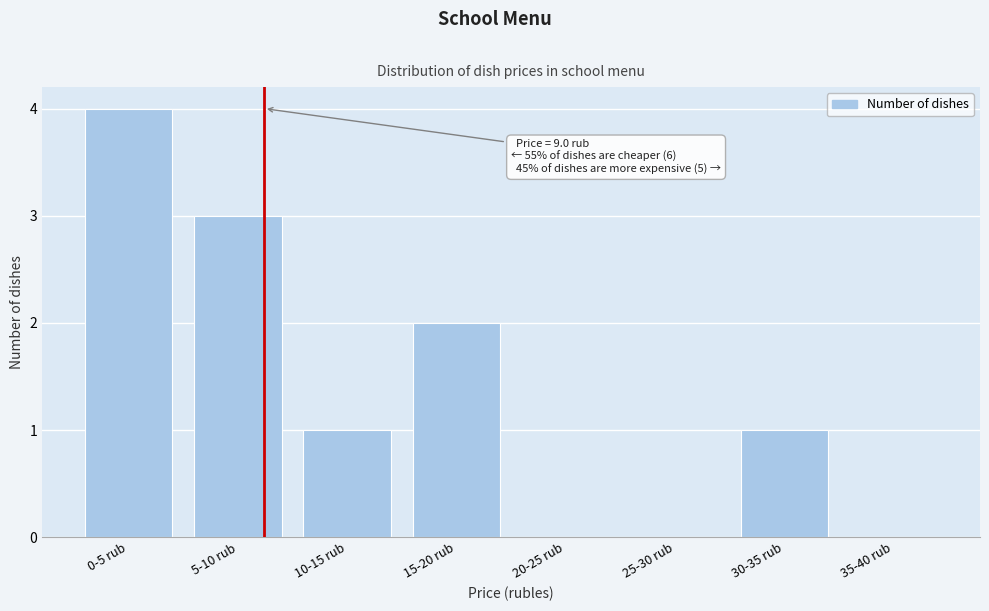

Reading left to right, extract all data points from this chart.

0-5 rub=4	5-10 rub=3	10-15 rub=1	15-20 rub=2	20-25 rub=0	25-30 rub=0	30-35 rub=1	35-40 rub=0